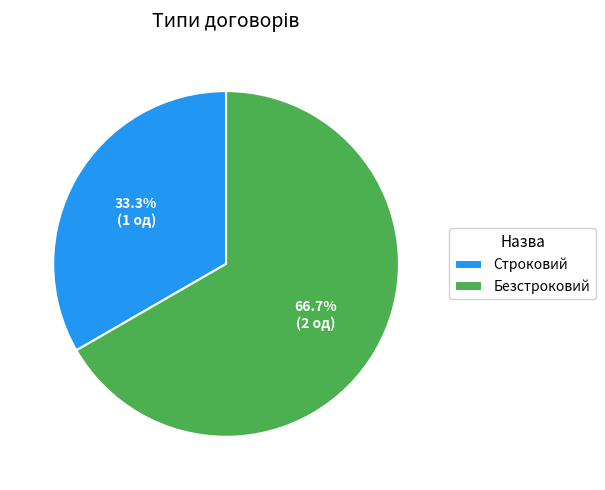

What is the total percentage of Безстроковий and Строковий?

100.0%